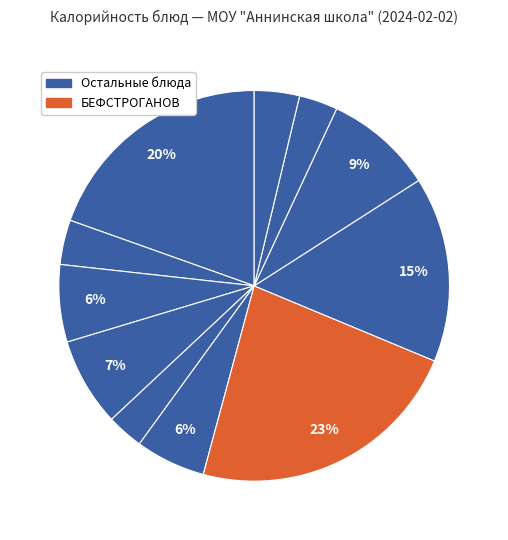

Rank the categories by value from lowest to highest.

САЛАТ ВИТАМИННЫЙ, БАТОН ОБОГАЩЕННЫЙ (обед), ЧАЙ С САХАРОМ, ХЛЕБ РЖАНО-ПШЕНИЧНЫЙ ОБОГ., СУП ИЗ ОВОЩЕЙ СО СМЕТАНОЙ, БАТОН ОБОГАЩЕННЫЙ (завтрак), МОЛОКО, КОМПОТ ИЗ ИЗЮМА, КАША ГРЕЧНЕВАЯ РАССЫПЧАТАЯ, МАКАРОННЫЕ ИЗДЕЛИЯ ОТВАРНЫЕ С СЫРОМ, БЕФСТРОГАНОВ